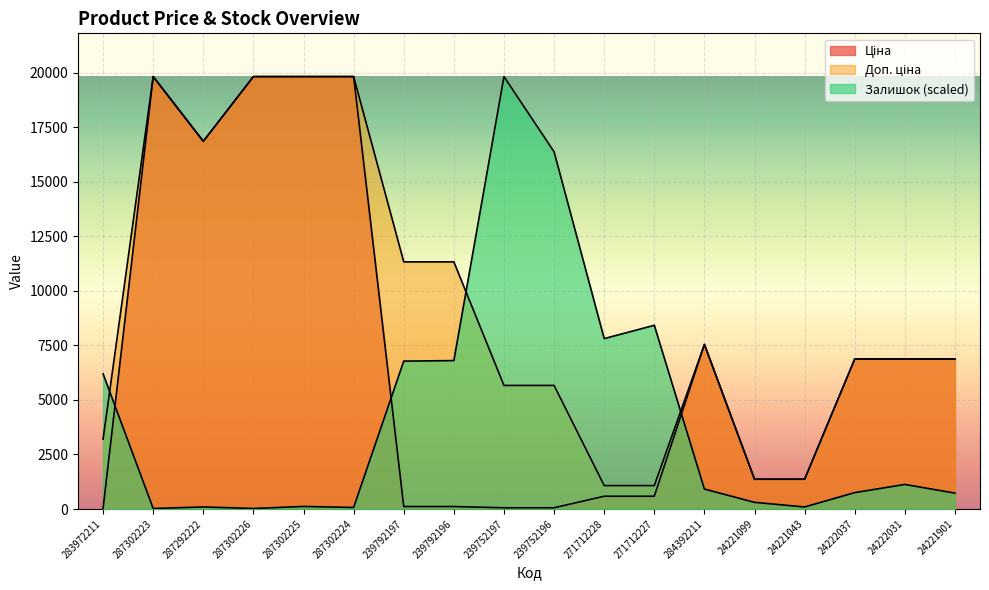

At how many categories does at least one series exceed 4237?

16